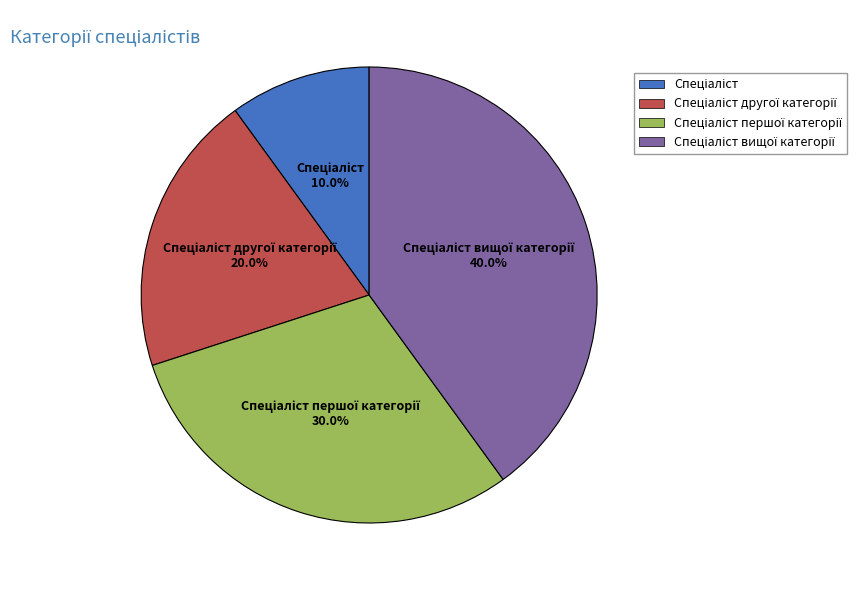

How many segments does this pie chart have?

4